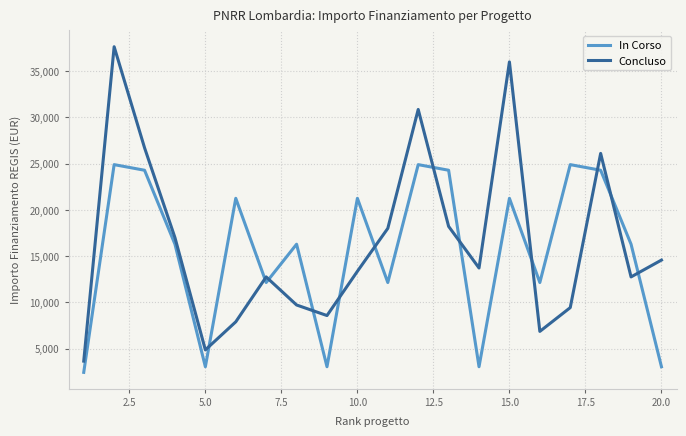

In In Corso, how many points are lower than both neighbors (excluding endpoints)?

6